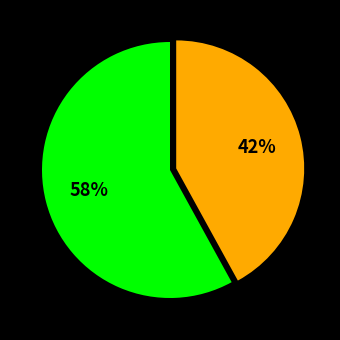

To the nearest percent, what is the difference between the largest and smallest slice percentages?

16%